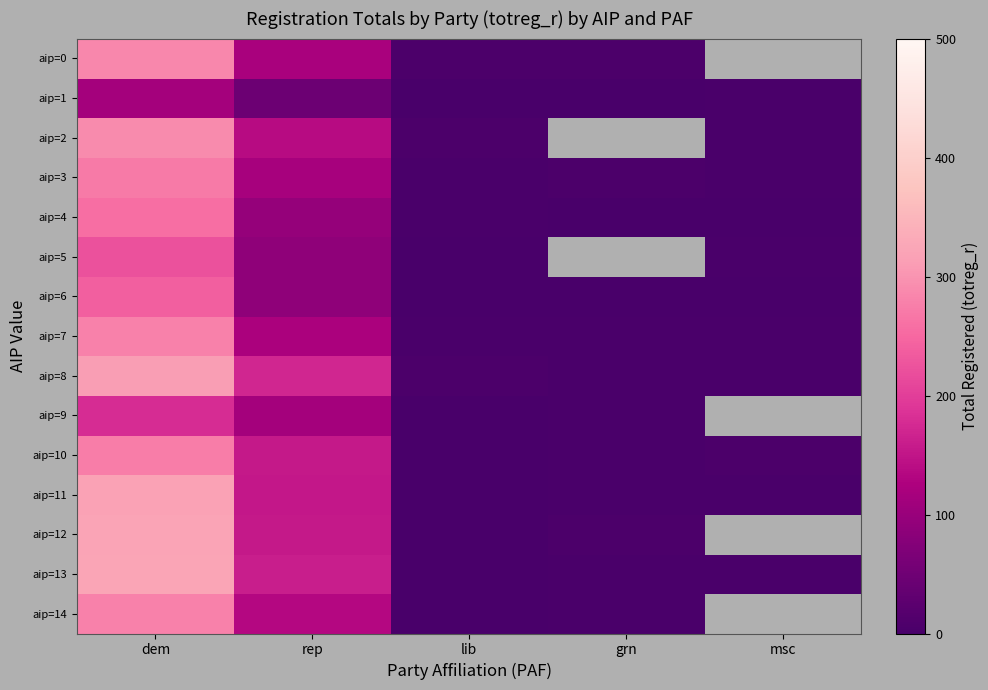

Between msc and rep, which is larger?

rep